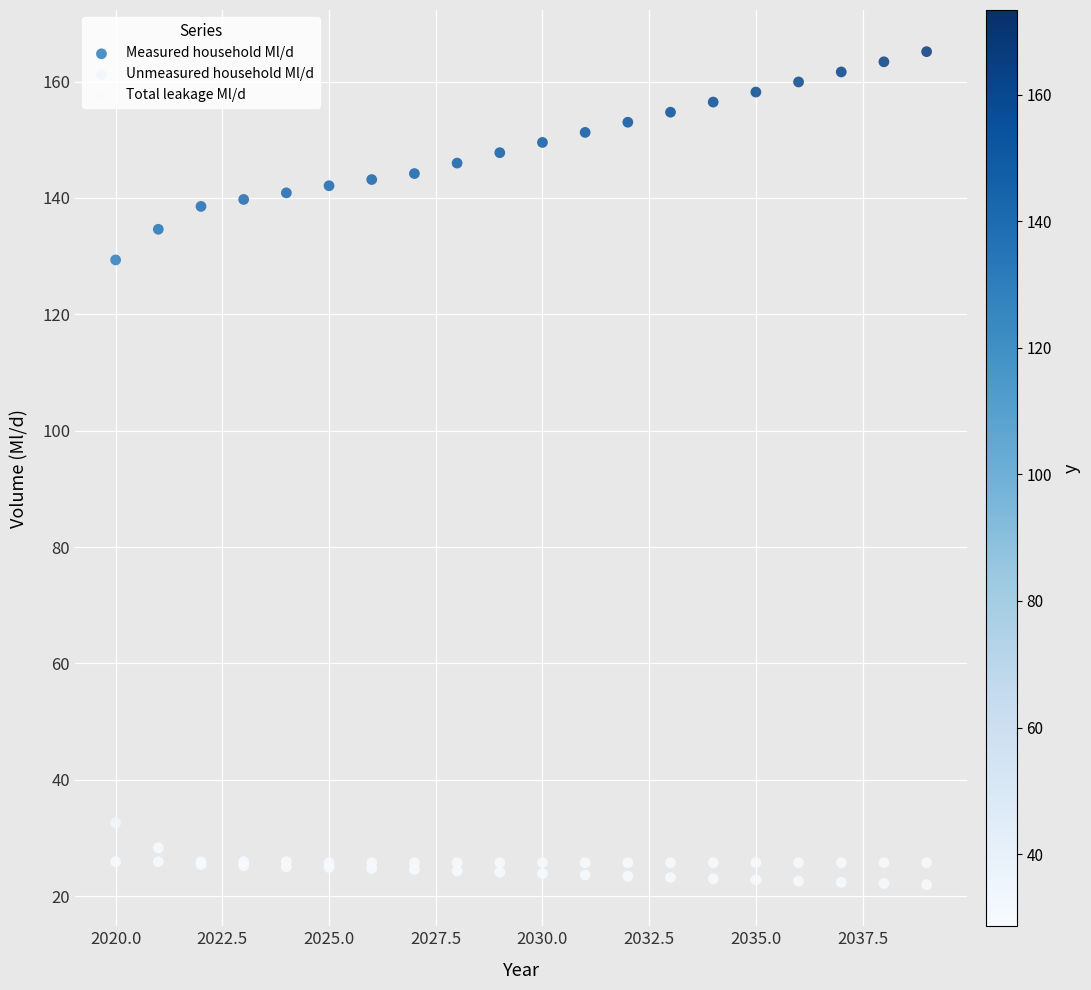

What are all the series names shown in the legend?

Measured household Ml/d, Unmeasured household Ml/d, Total leakage Ml/d